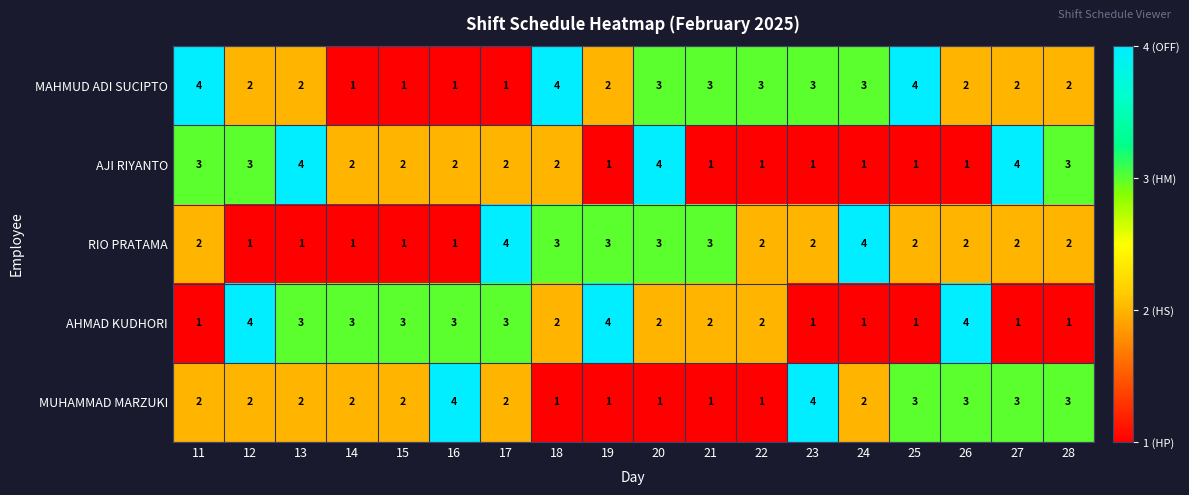

Is it true that MAHMUD ADI SUCIPTO equals 5 at 22?

False